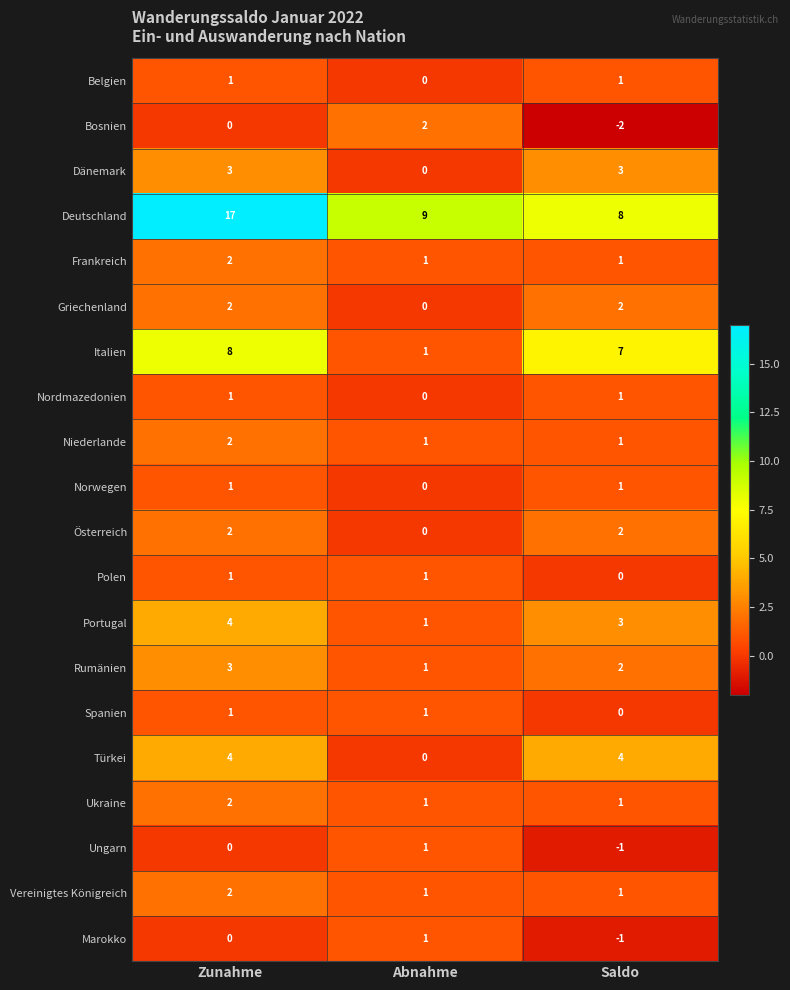

Is it true that Belgien equals 1 at Saldo?

True